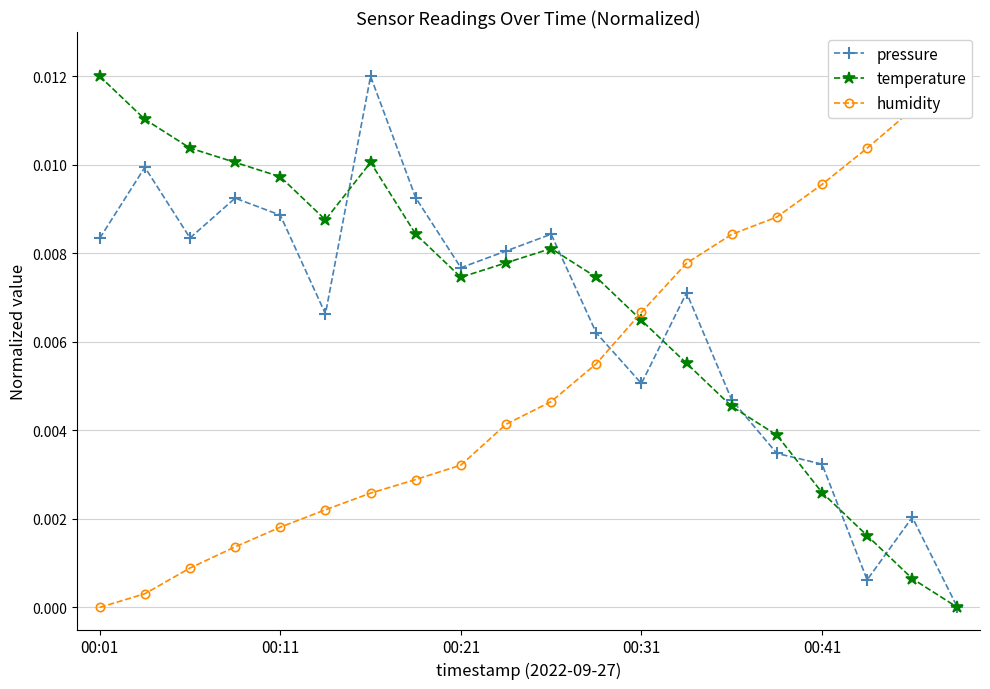

How many times do humidity and pressure cross each other?

1